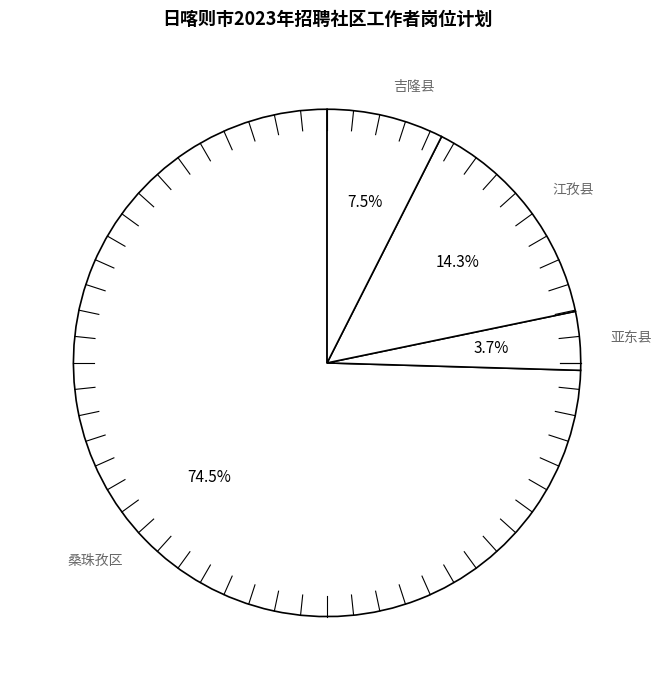

Which category has the smallest portion of the pie?

亚东县